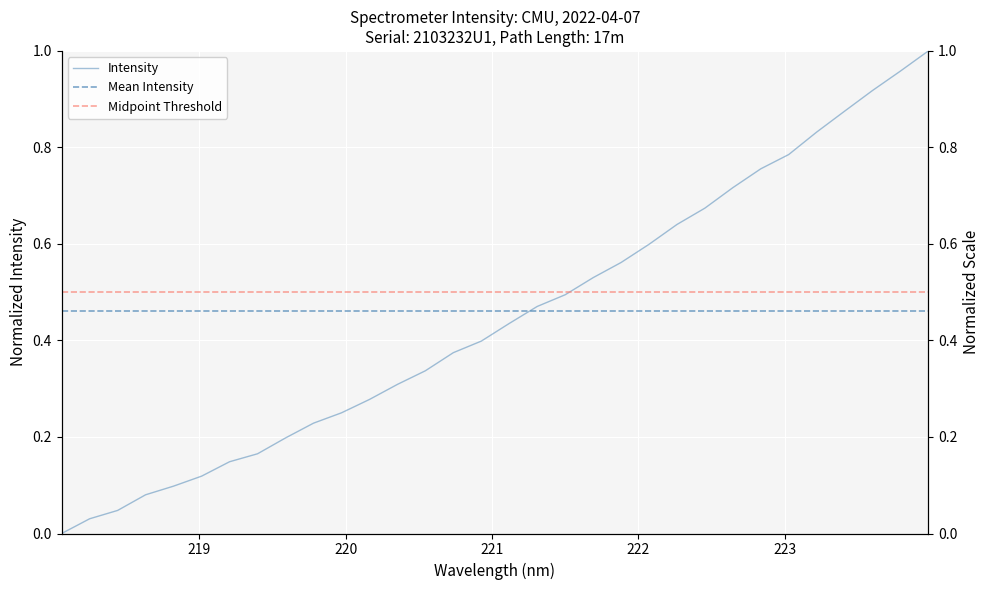

How many positive values are there?

31